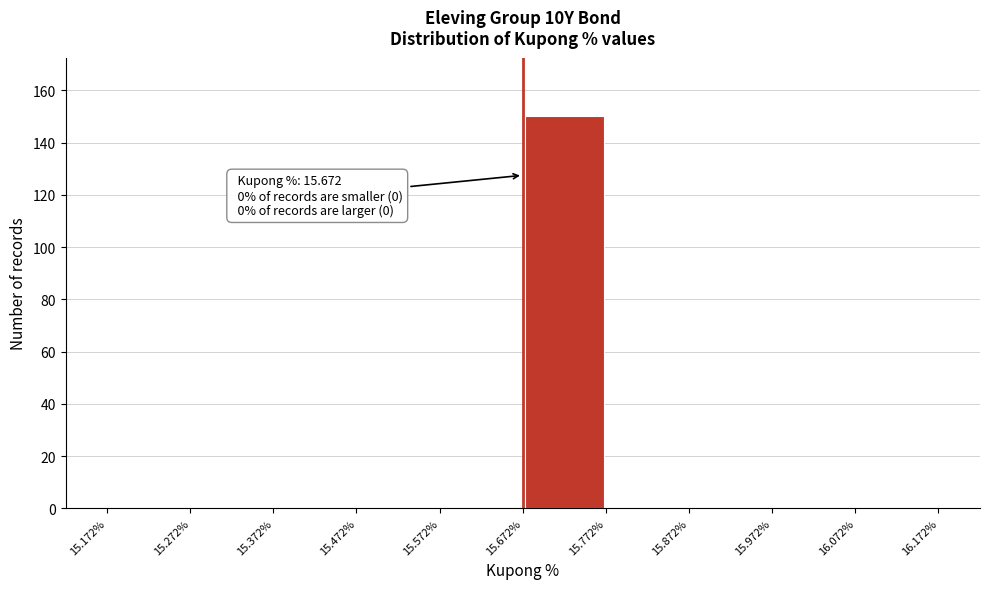

Over which range of the x-axis is the bar tallest?

15.672% to 15.772%